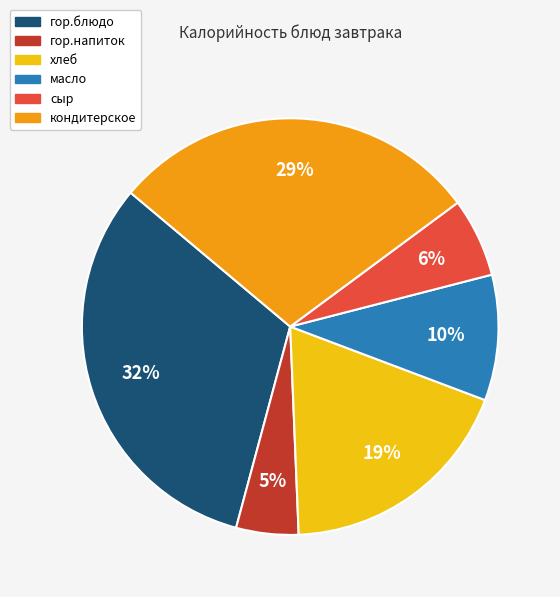

Rank the categories by value from highest to lowest.

гор.блюдо, кондитерское, хлеб, масло, сыр, гор.напиток